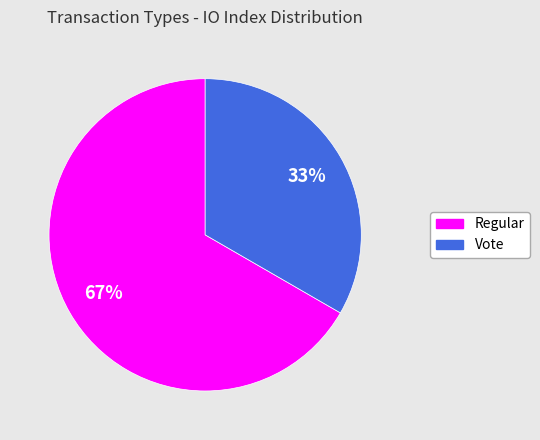

How many segments does this pie chart have?

2